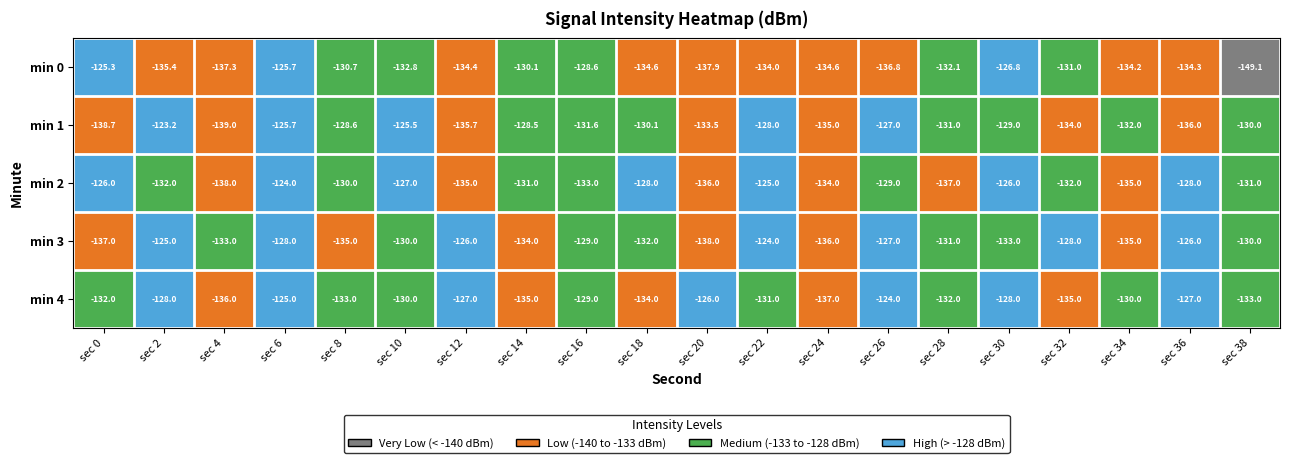

Is it true that min 1 equals -70.4 at sec 34?

False